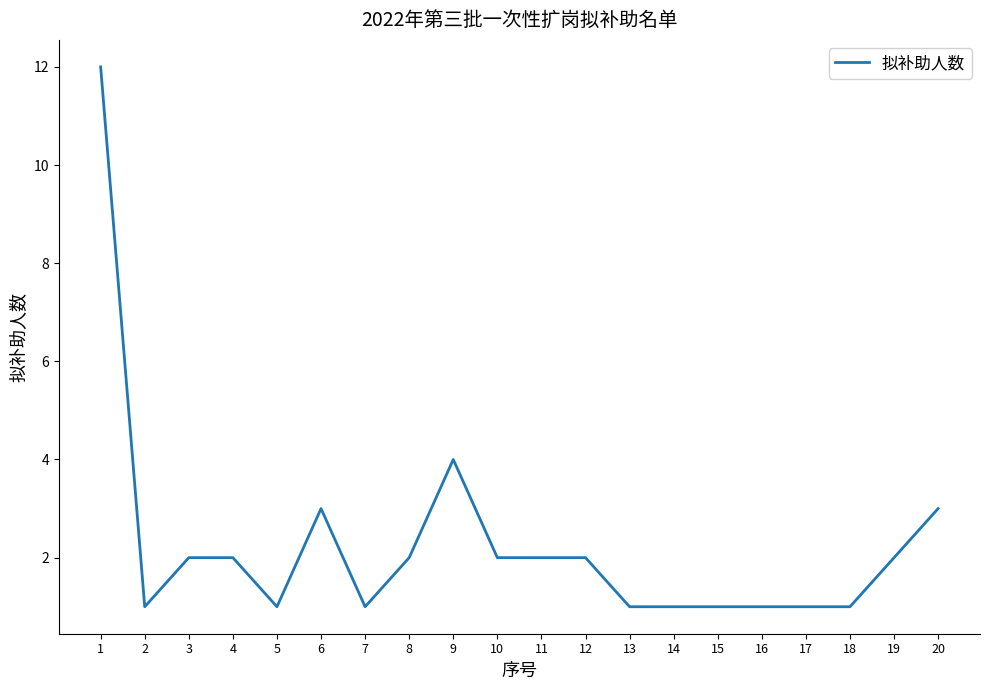

What is the ratio of the value at 10 to the value at 7?

2.0